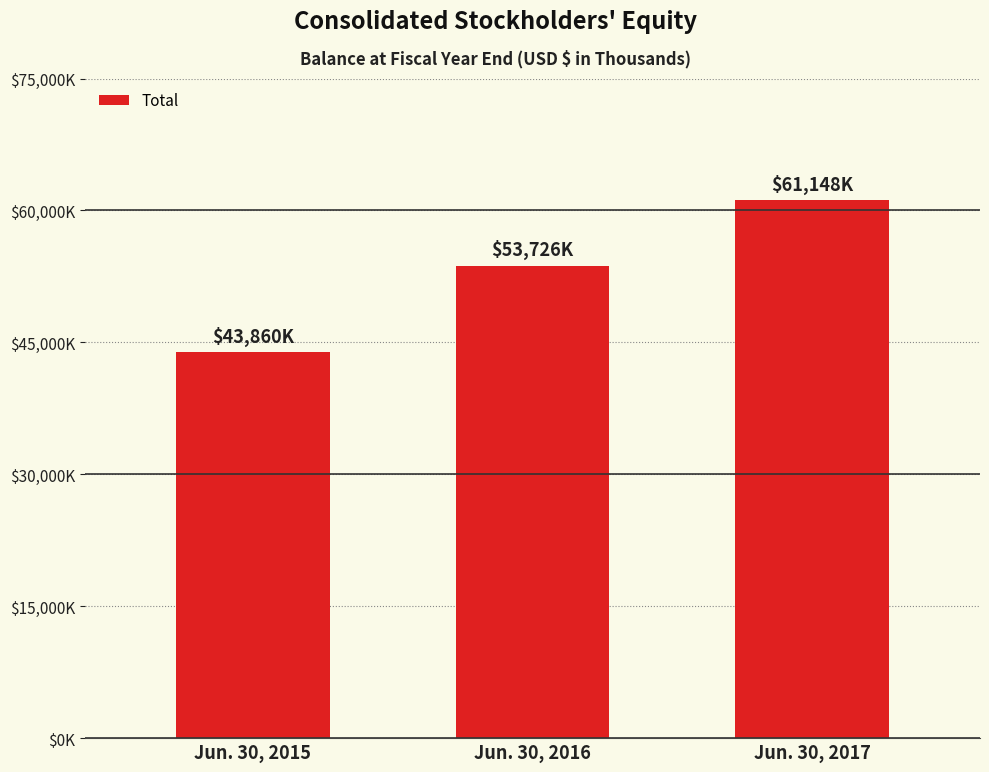

What is the change in value from Jun. 30, 2015 to Jun. 30, 2016?

+9866